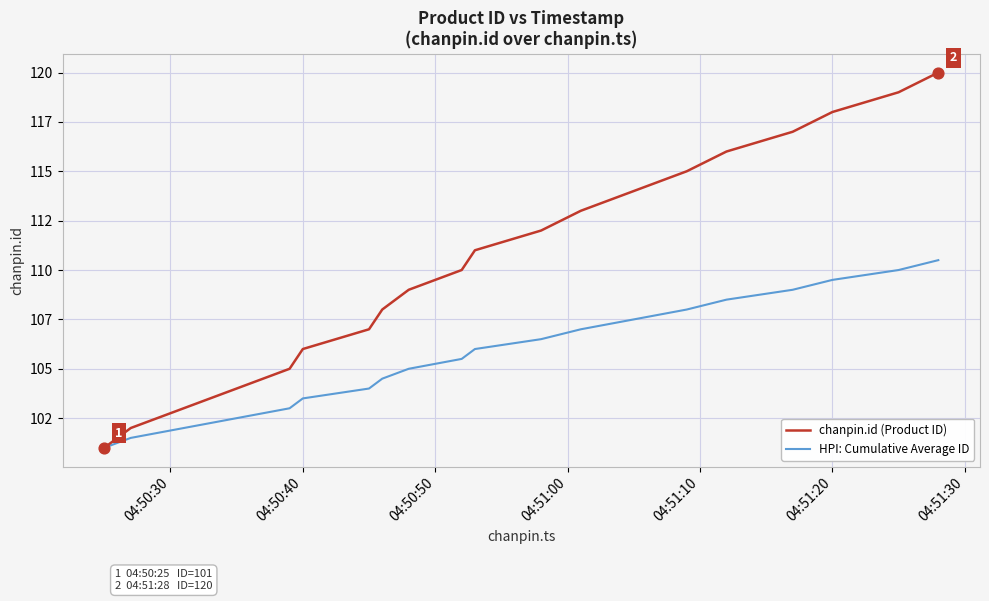

What are all the series names shown in the legend?

chanpin.id (Product ID), HPI: Cumulative Average ID